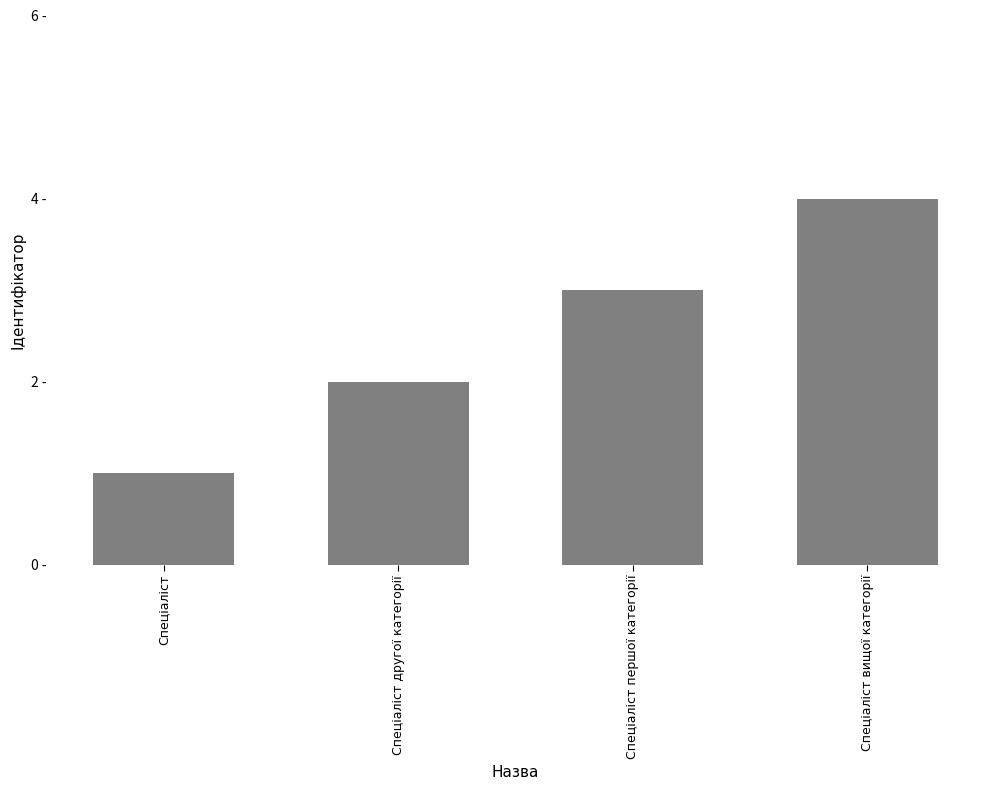

What is the label of the 2nd bar from the right?

Спеціаліст першої категорії